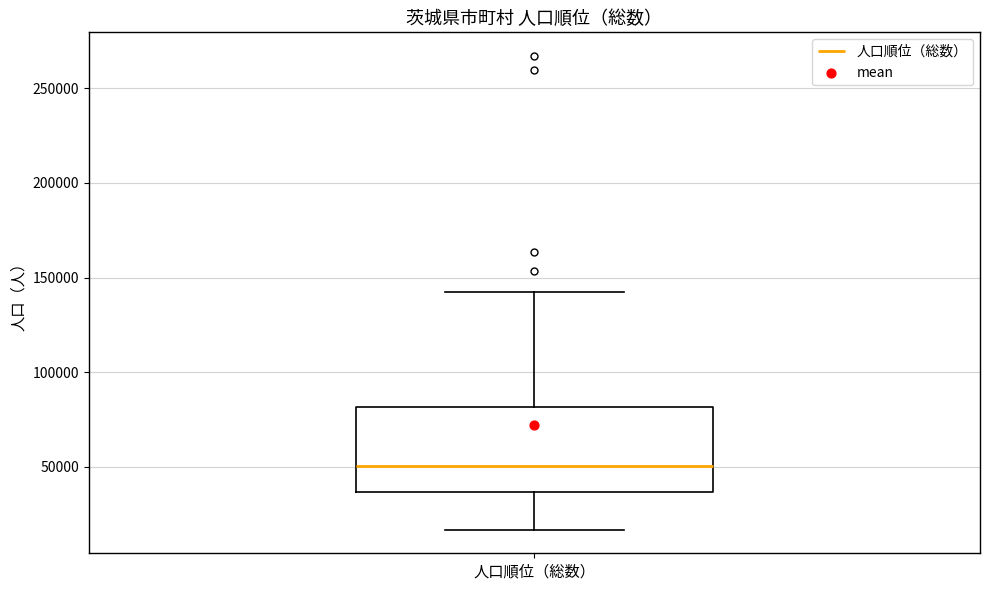

Where is the upper edge of the box for 人口順位（総数） on the y-axis? The values are not printed on the chart, so give them approximately, as read against the axis.

80000